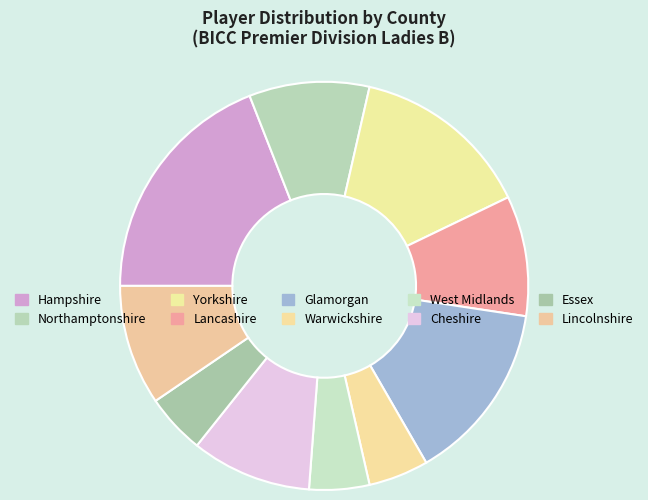

Is there any slice that represents more than half of the pie?

No